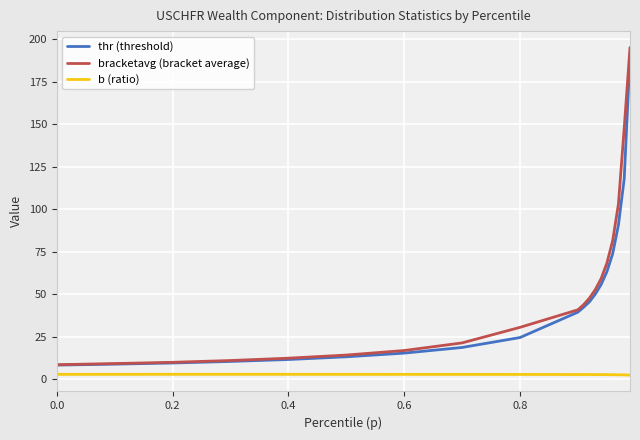

True or false: b (ratio) and thr (threshold) cross at least once.

False